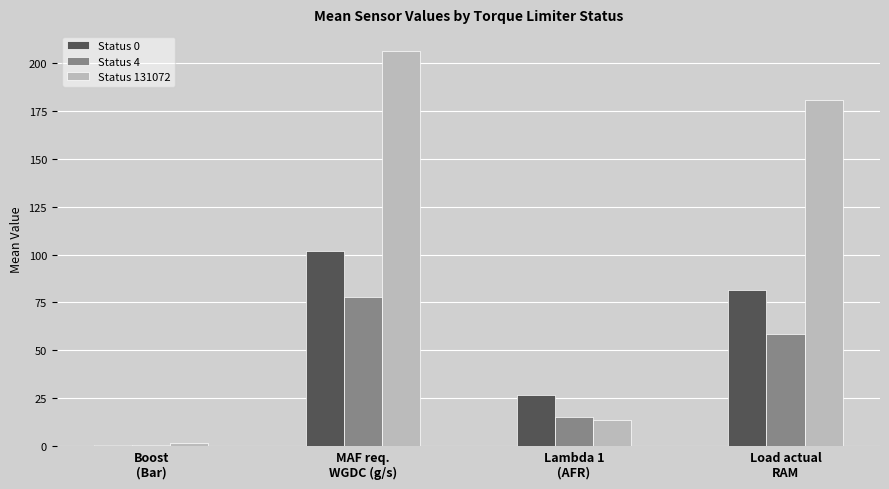

What is the sum of all Status 0 values?

210.6